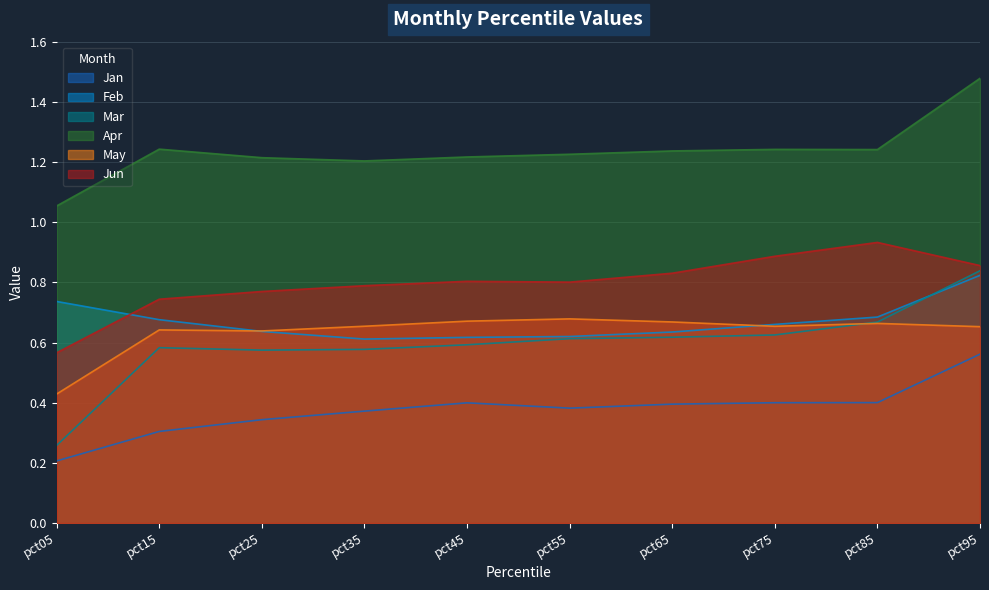

True or false: Mar has more than 1 points higher than both neighbors.

False